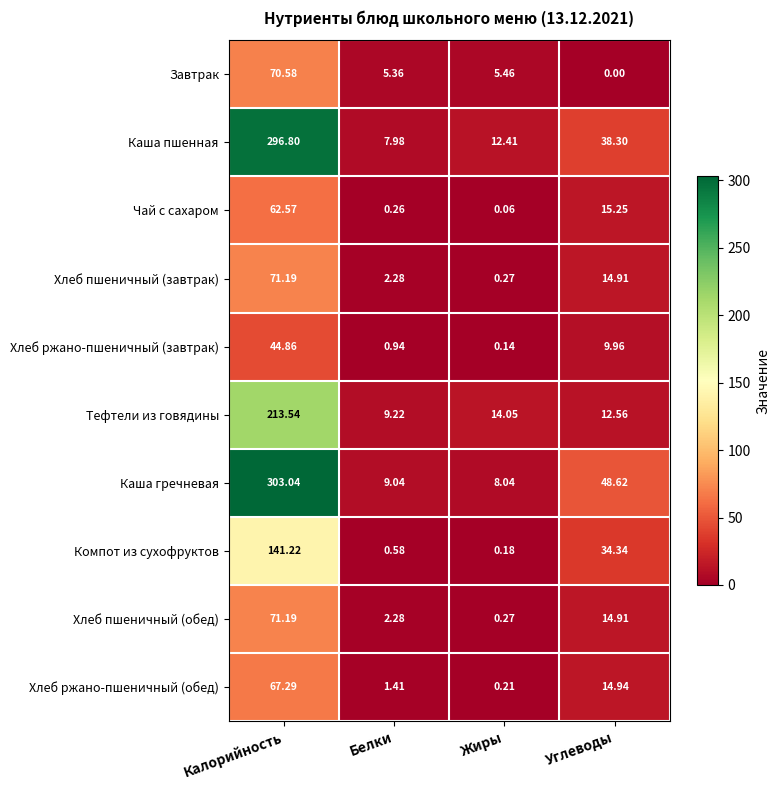

At how many categories does at least one series exceed 226?

1